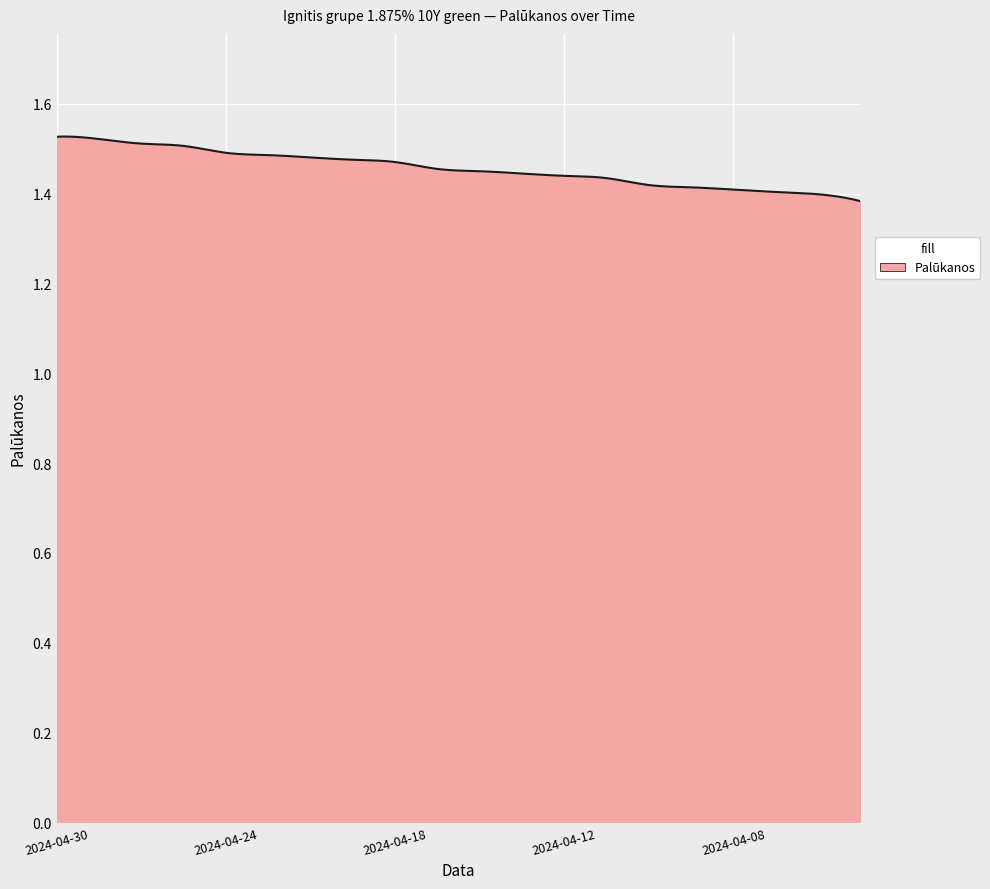

What is the value of the 1st point from the left?

1.5